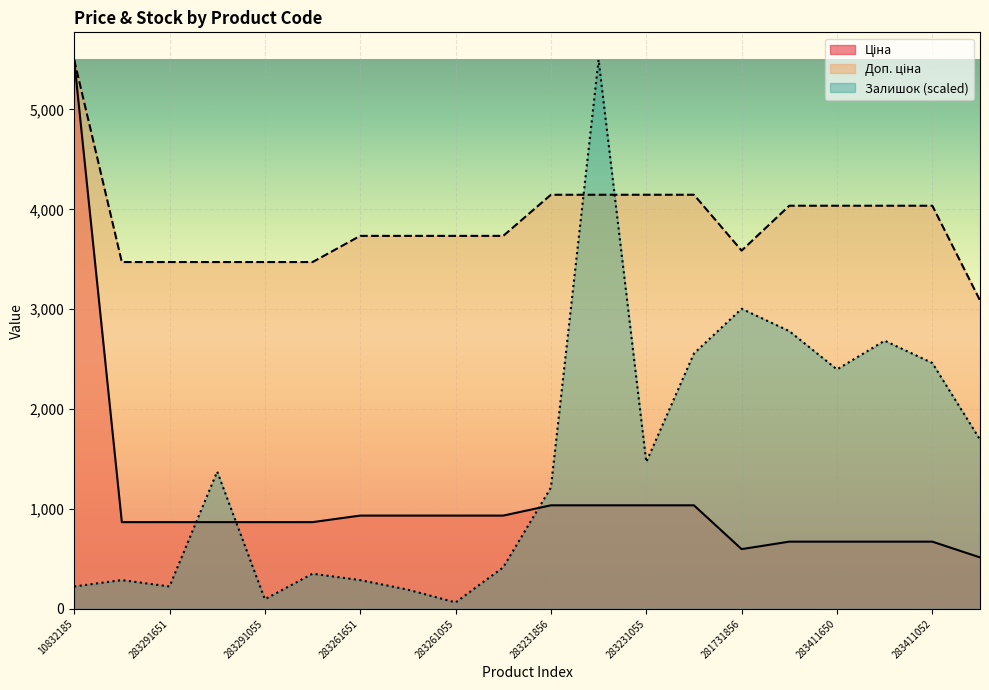

How many lines are shown in the chart?

3